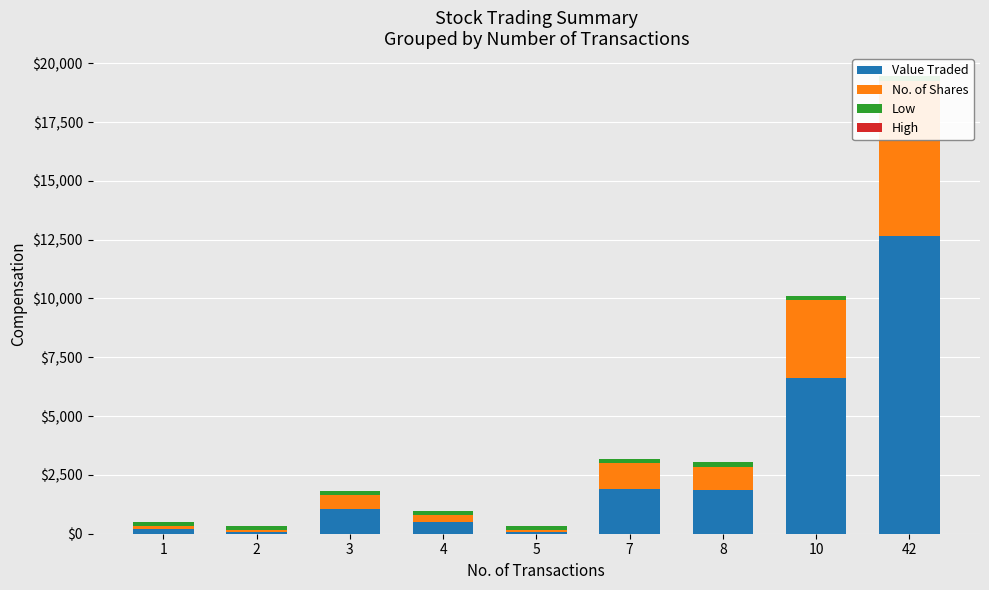

What is the average value of the Low series?

179